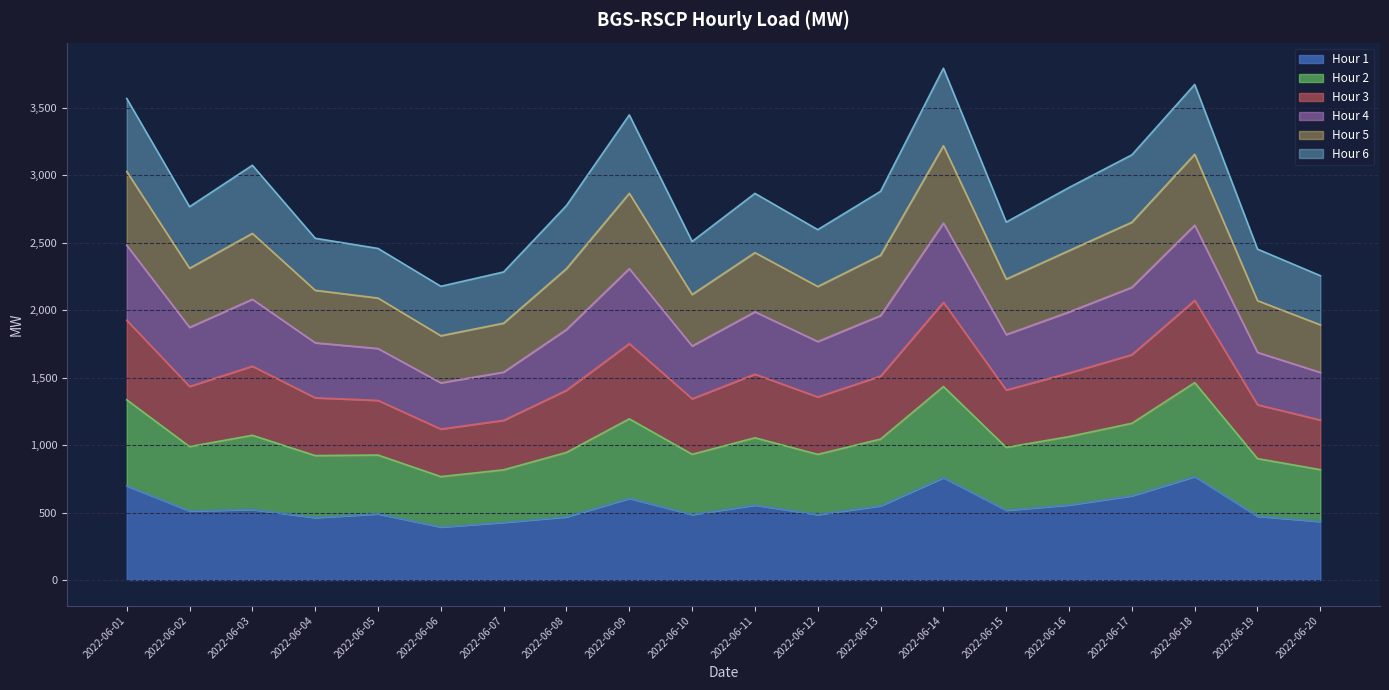

What is the minimum value for Hour 1?

392.6